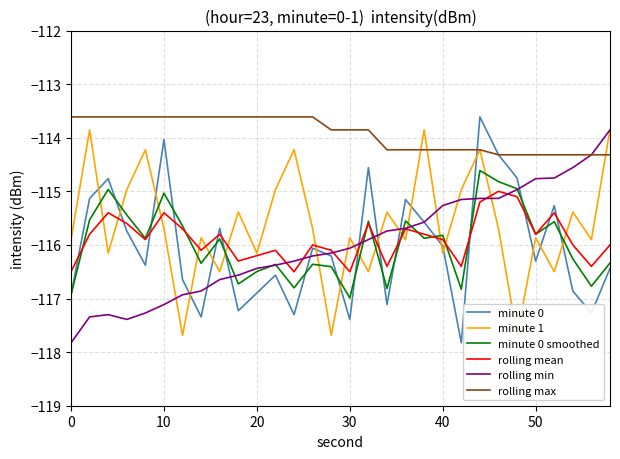

Reading left to right, what are all the values shown in this chart?

minute 0: -116.9	-115.1	-114.8	-115.7	-116.4	-114.0	-116.6	-117.3	-115.7	-117.2	-116.9	-116.6	-117.3	-116.1	-116.2	-117.4	-114.6	-117.1	-115.2	-115.6	-116.0	-117.8	-113.6	-114.3	-114.8	-116.3	-115.3	-116.9	-117.3	-116.4
minute 1: -115.9	-113.9	-116.2	-115.0	-114.2	-115.7	-117.7	-115.9	-116.5	-115.4	-116.2	-115.0	-114.2	-115.7	-117.7	-115.9	-116.5	-115.4	-115.9	-113.9	-116.2	-115.0	-114.2	-115.7	-117.7	-115.9	-116.5	-115.4	-115.9	-113.9
minute 0 smoothed: -116.9	-115.5	-115.0	-115.4	-115.9	-115.0	-115.6	-116.3	-115.9	-116.7	-116.5	-116.4	-116.8	-116.4	-116.4	-117.0	-115.6	-116.8	-115.6	-115.9	-115.8	-116.8	-114.6	-114.8	-115.0	-115.8	-115.6	-116.3	-116.8	-116.3
rolling mean: -116.5	-115.8	-115.4	-115.6	-115.9	-115.4	-115.7	-116.1	-115.8	-116.3	-116.2	-116.1	-116.5	-116.0	-116.1	-116.5	-115.6	-116.4	-115.7	-115.8	-115.9	-116.4	-115.2	-115.0	-115.1	-115.8	-115.4	-116.0	-116.4	-116.0
rolling min: -117.8	-117.3	-117.3	-117.4	-117.3	-117.1	-116.9	-116.9	-116.6	-116.6	-116.4	-116.4	-116.3	-116.2	-116.2	-116.1	-115.9	-115.7	-115.7	-115.6	-115.3	-115.2	-115.1	-115.1	-115.0	-114.8	-114.8	-114.6	-114.3	-113.9
rolling max: -113.6	-113.6	-113.6	-113.6	-113.6	-113.6	-113.6	-113.6	-113.6	-113.6	-113.6	-113.6	-113.6	-113.6	-113.9	-113.9	-113.9	-114.2	-114.2	-114.2	-114.2	-114.2	-114.2	-114.3	-114.3	-114.3	-114.3	-114.3	-114.3	-114.3